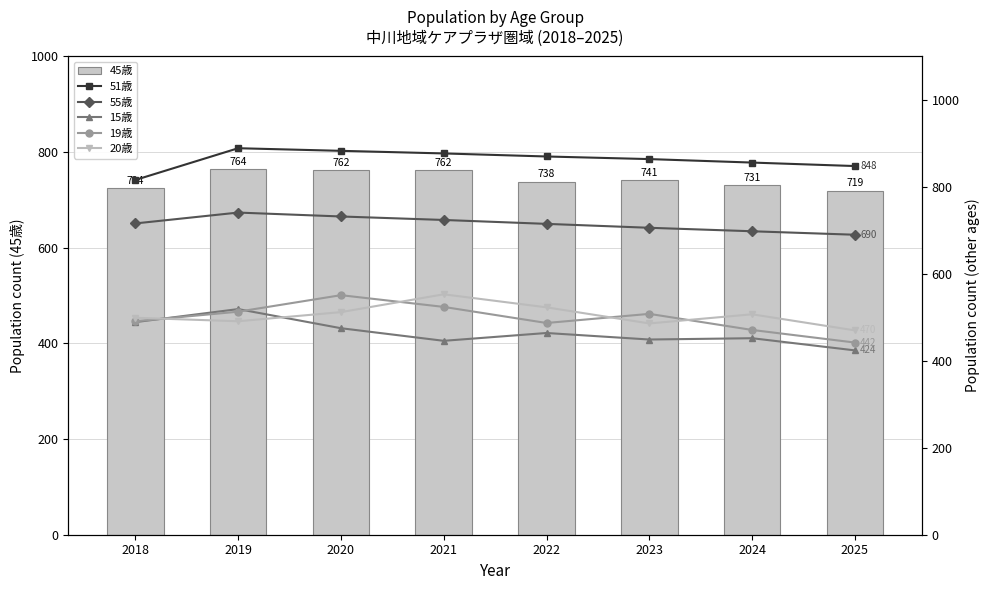

Which label corresponds to the largest value in the chart?

2019